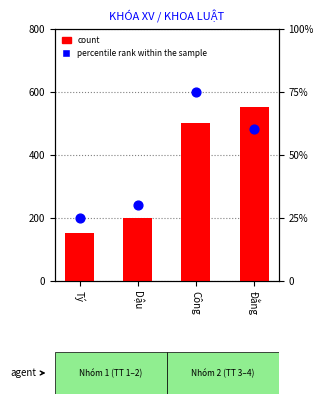

Which series has the largest total across all categories?

count